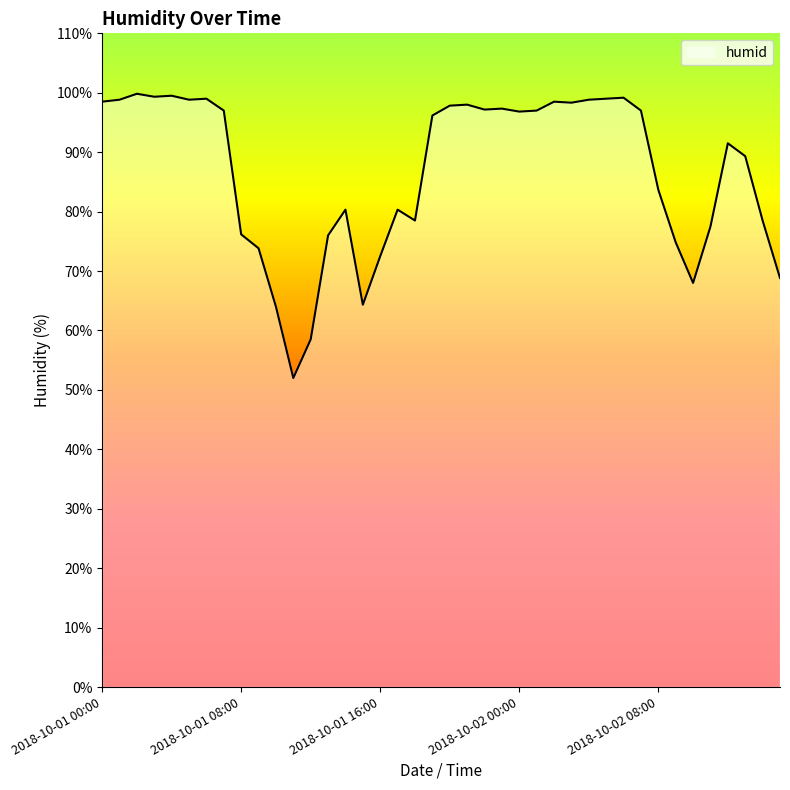

What is the difference between the maximum and minimum values?

47.8